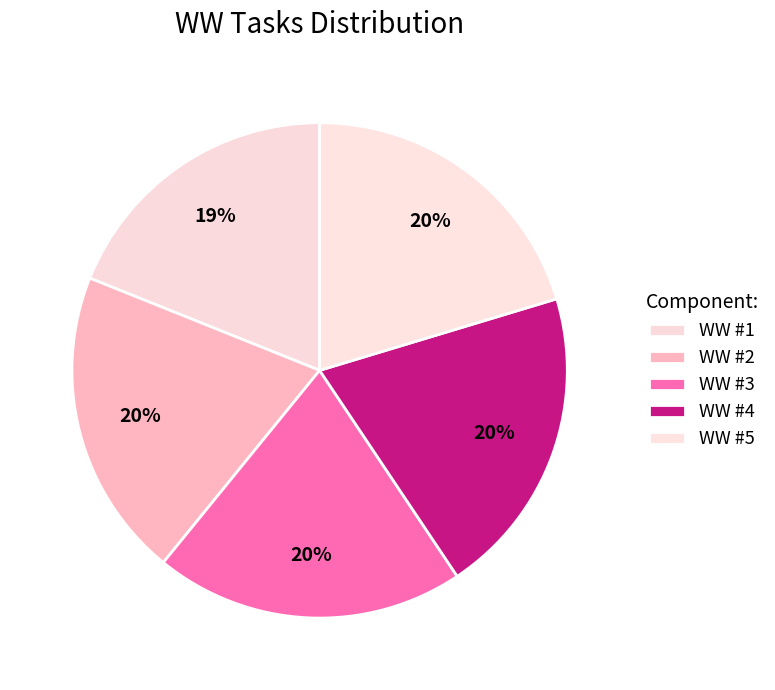

True or false: WW #1 accounts for 11% of the total.

False